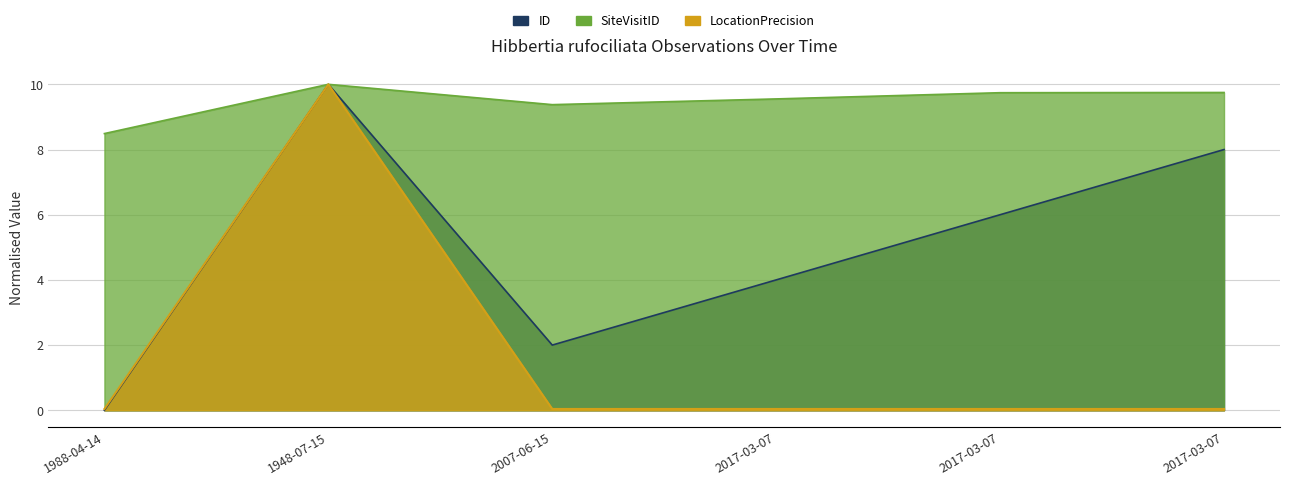

What is the difference between the maximum and second lowest values in the LocationPrecision series?

10.0